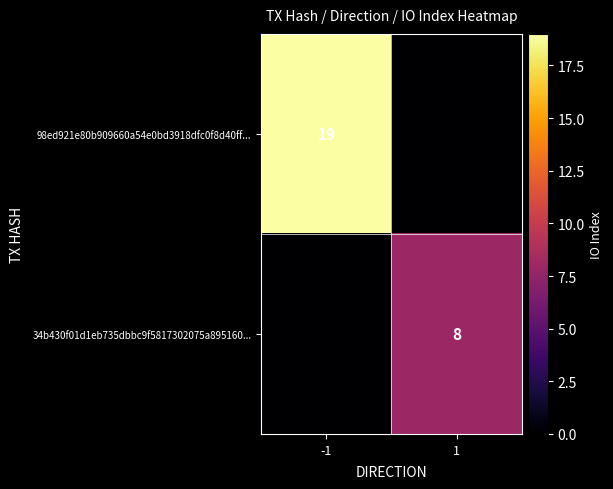

True or false: 98ed921e80b909660a54e0bd3918dfc0f8d40ff... has a value of 19 at -1.

True